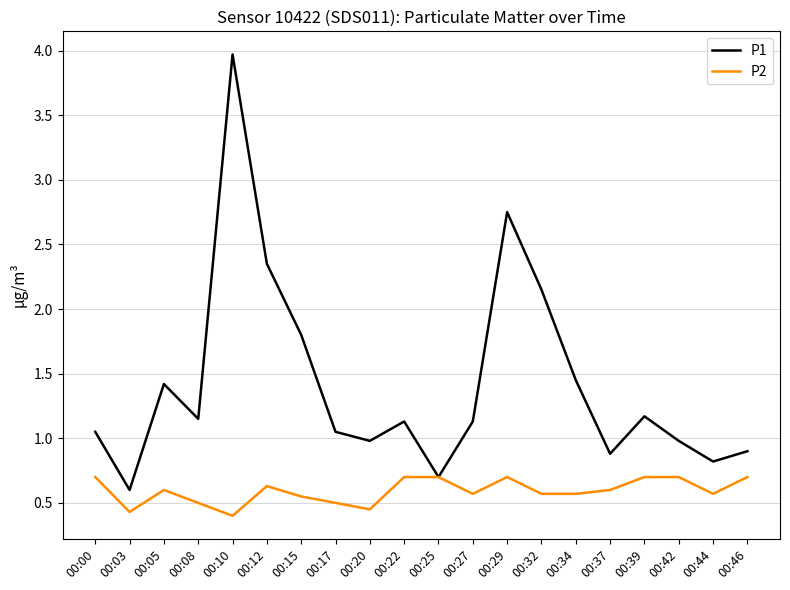

At which category does P1 reach its first local valley?

00:03